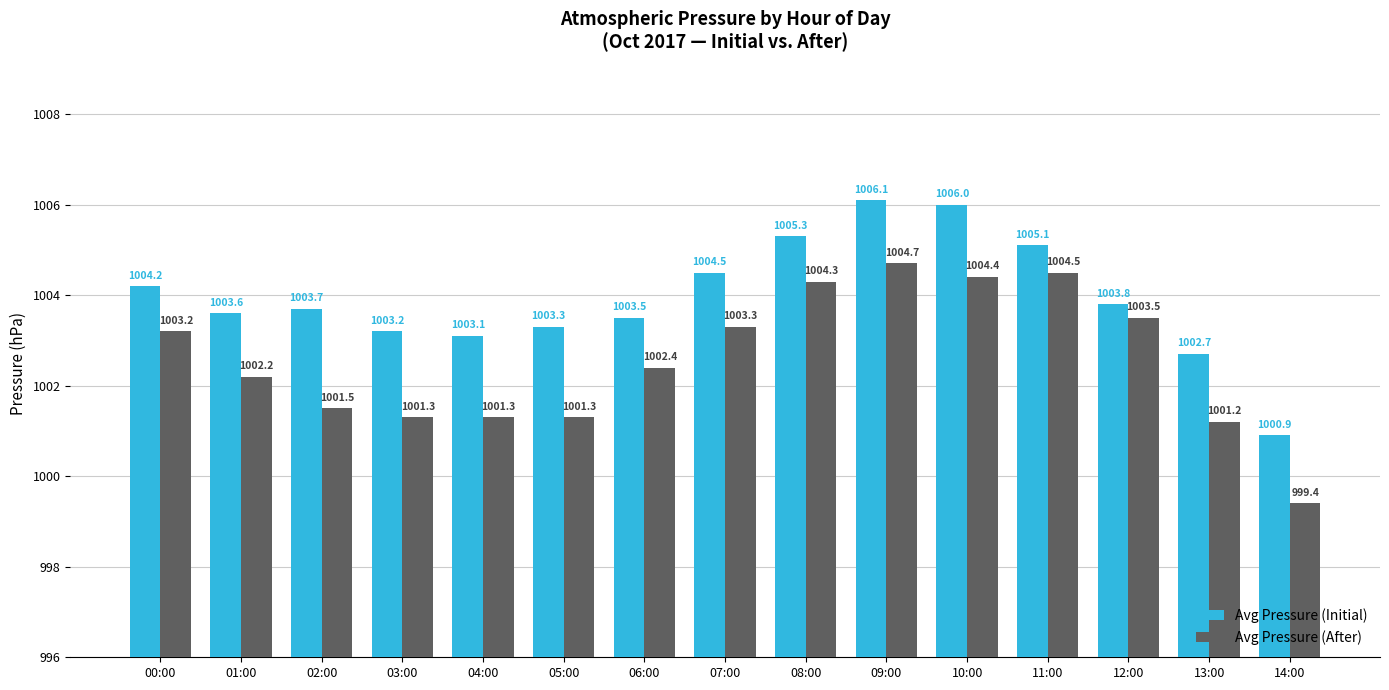

Is it true that Avg Pressure (Initial) equals 1006.0 at 10:00?

True